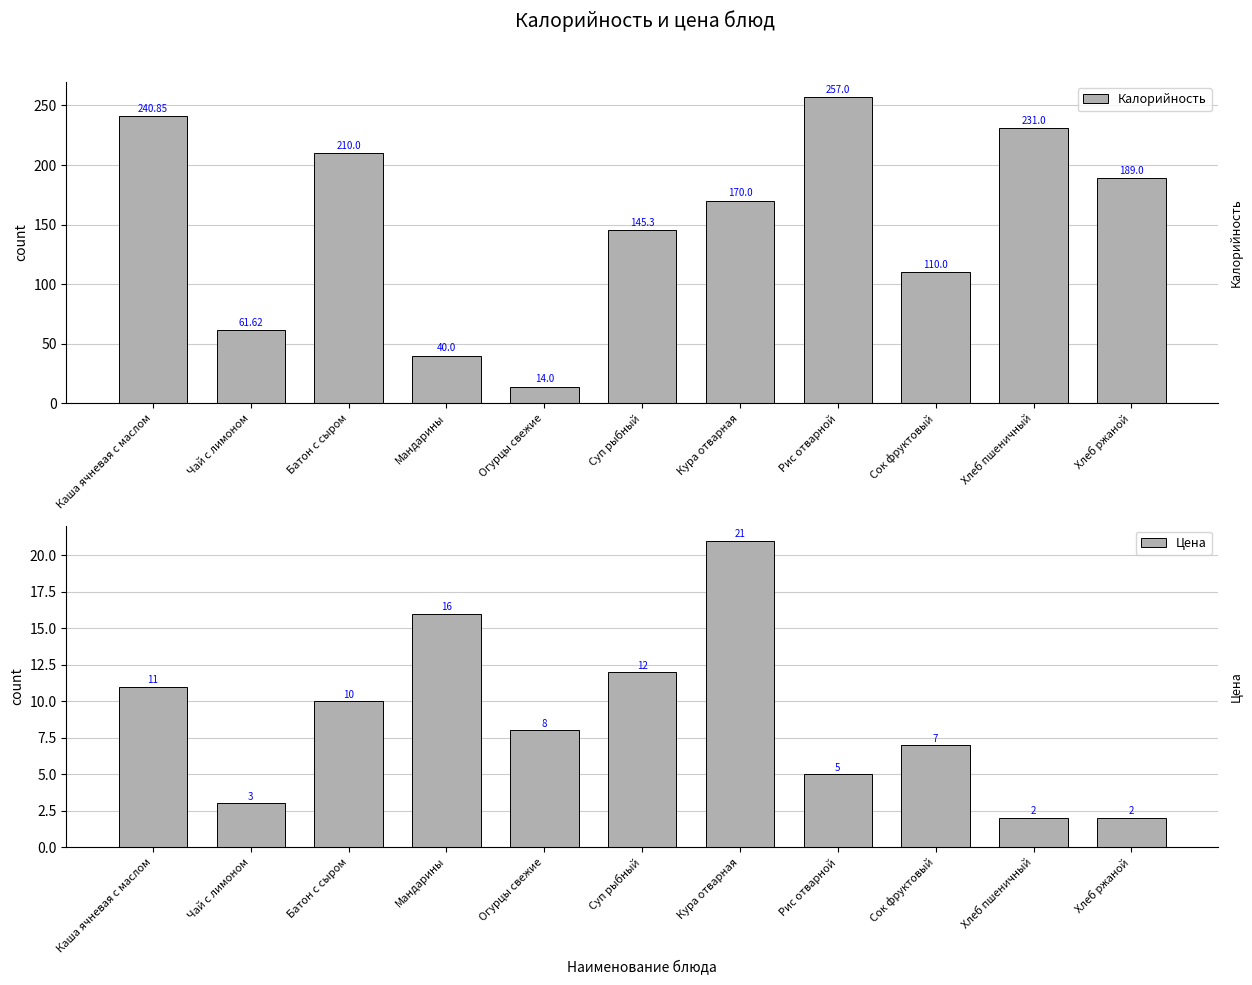

Which series has the largest range (max minus min)?

Калорийность